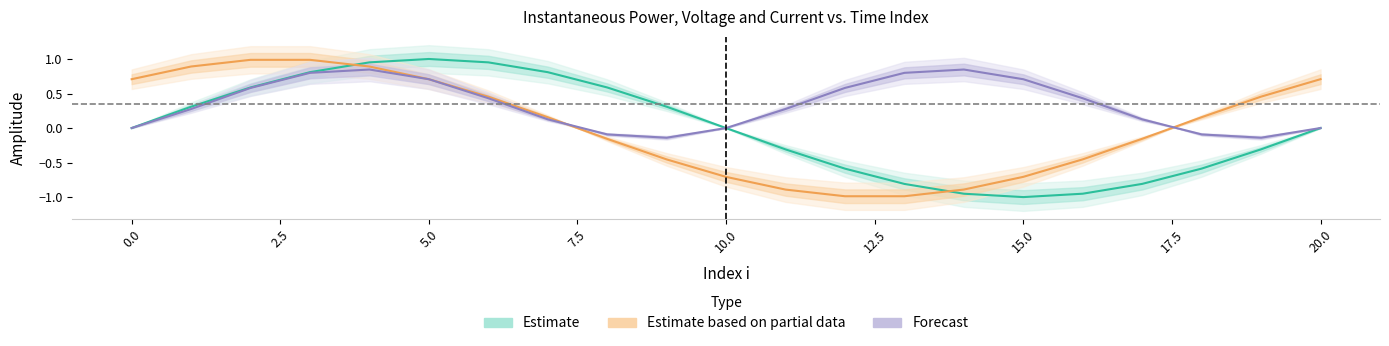

What is the highest value of the Estimate based on partial data series?

1.0